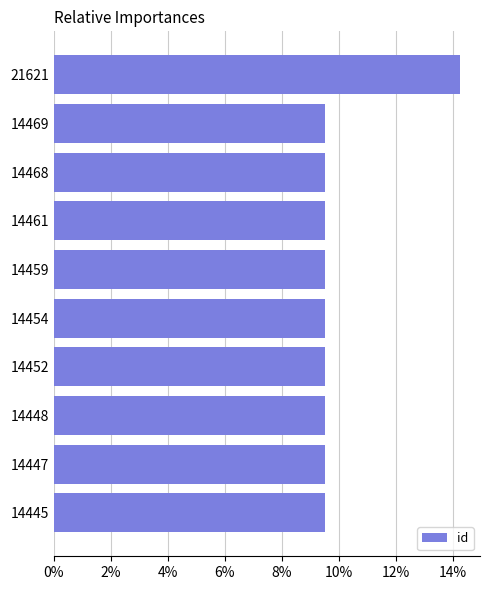

The chart shows a value of 9.5 at 14468. True or false?

True